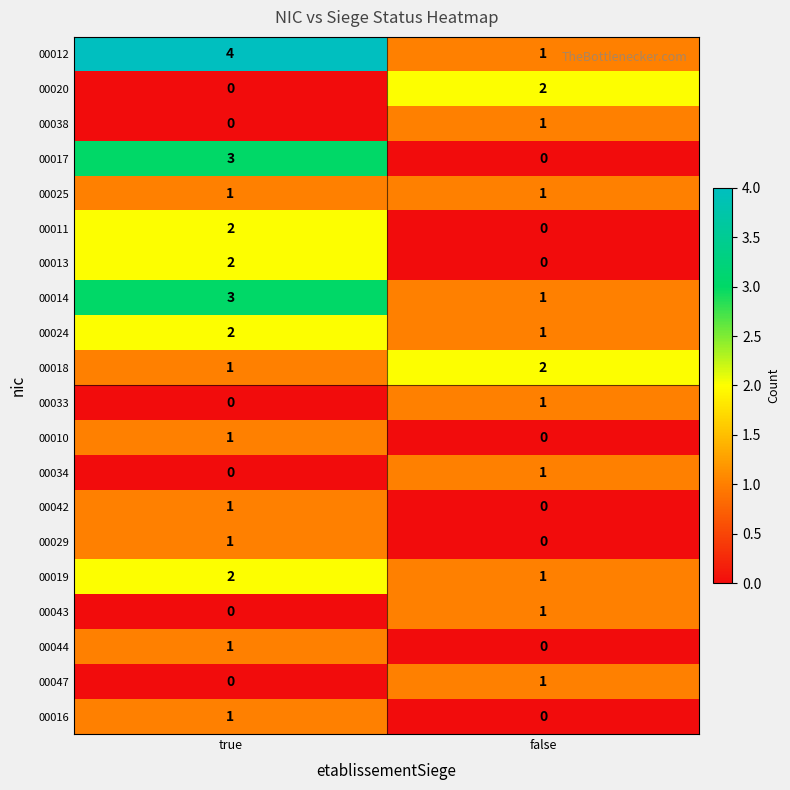

What is the difference between the maximum and minimum values in the 00017 series?

3